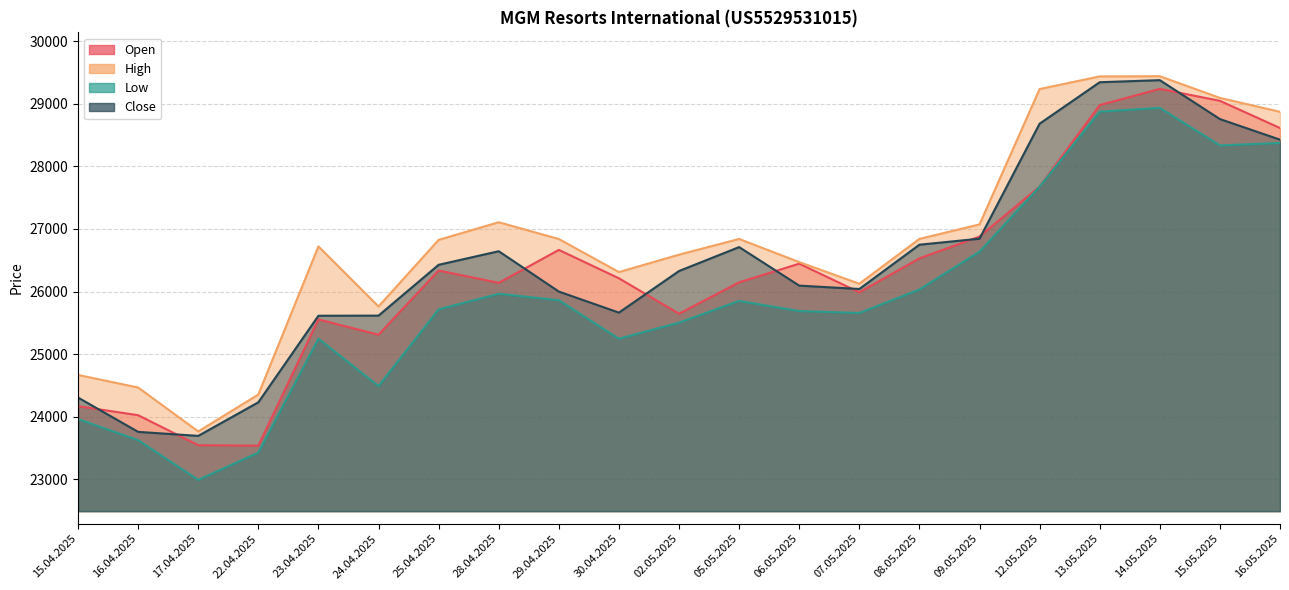

How many data points in Close are less than 26328?

10